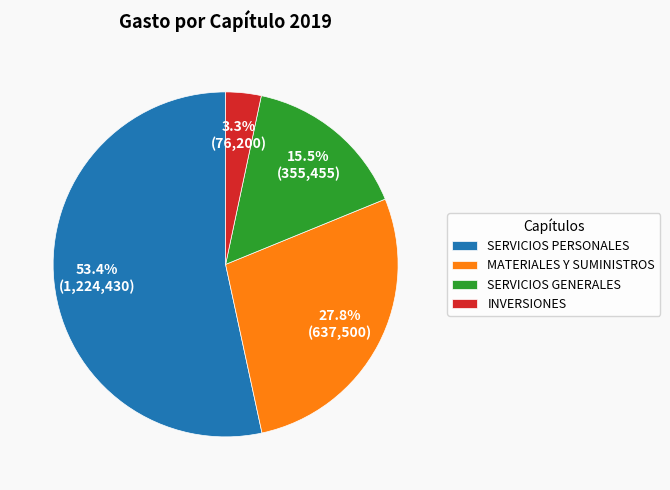

To the nearest percent, what is the difference between the MATERIALES Y SUMINISTROS and INVERSIONES slice percentages?

24%